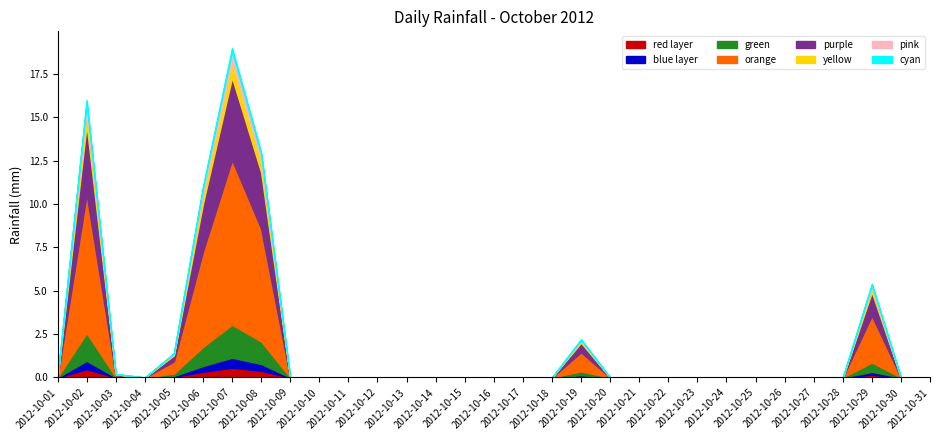

The value at 2012-10-13 is -6.1. True or false?

False